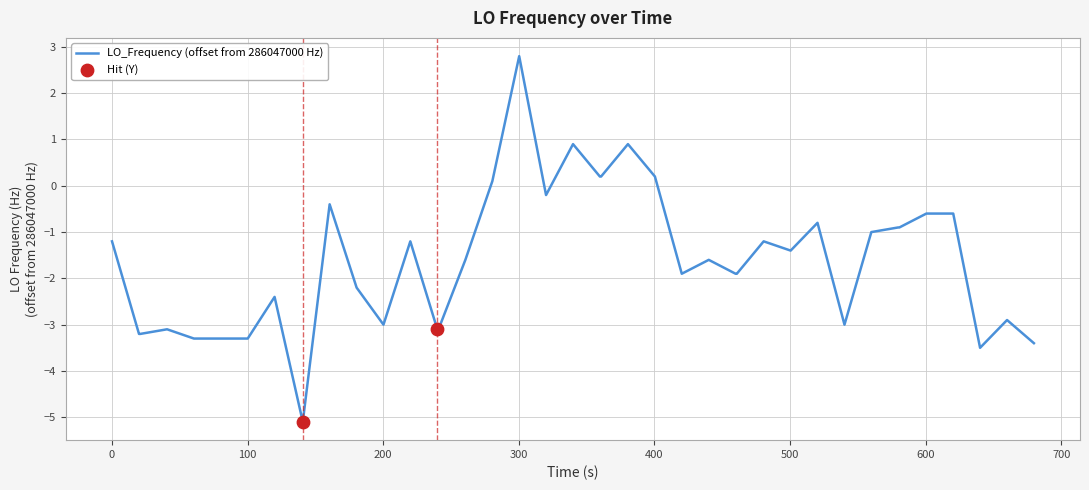

What is the greatest value displayed?

2.8